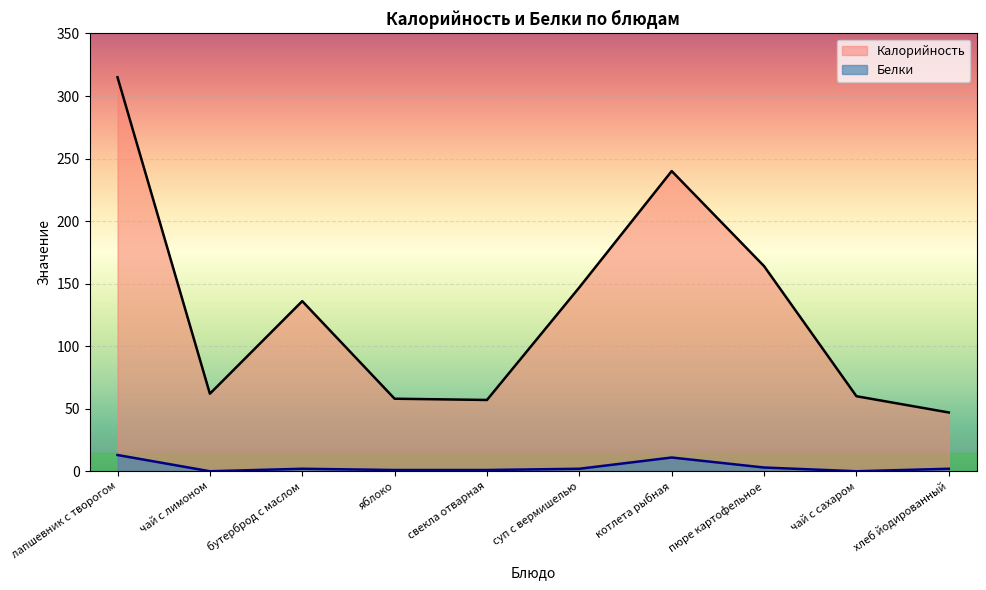

What is the greatest value displayed?

315